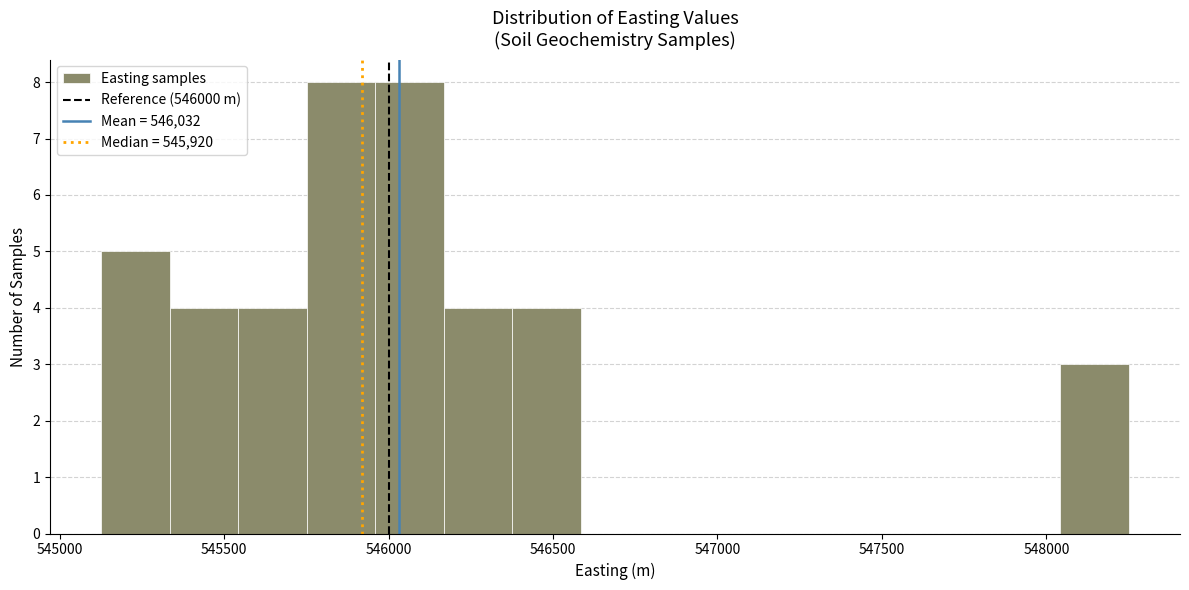

Reading left to right, list every bar in this chart as the range it spans on the x-axis followed by its height. Neither the bar edges nor the heights are printed on the chart, so give them approximately, as read against the axes.

545150 to 545350: 5
545350 to 545550: 4
545550 to 545750: 4
545750 to 545950: 8
545950 to 546150: 8
546150 to 546400: 4
546400 to 546600: 4
546600 to 546800: 0
546800 to 547000: 0
547000 to 547200: 0
547200 to 547400: 0
547400 to 547650: 0
547650 to 547850: 0
547850 to 548050: 0
548050 to 548250: 3